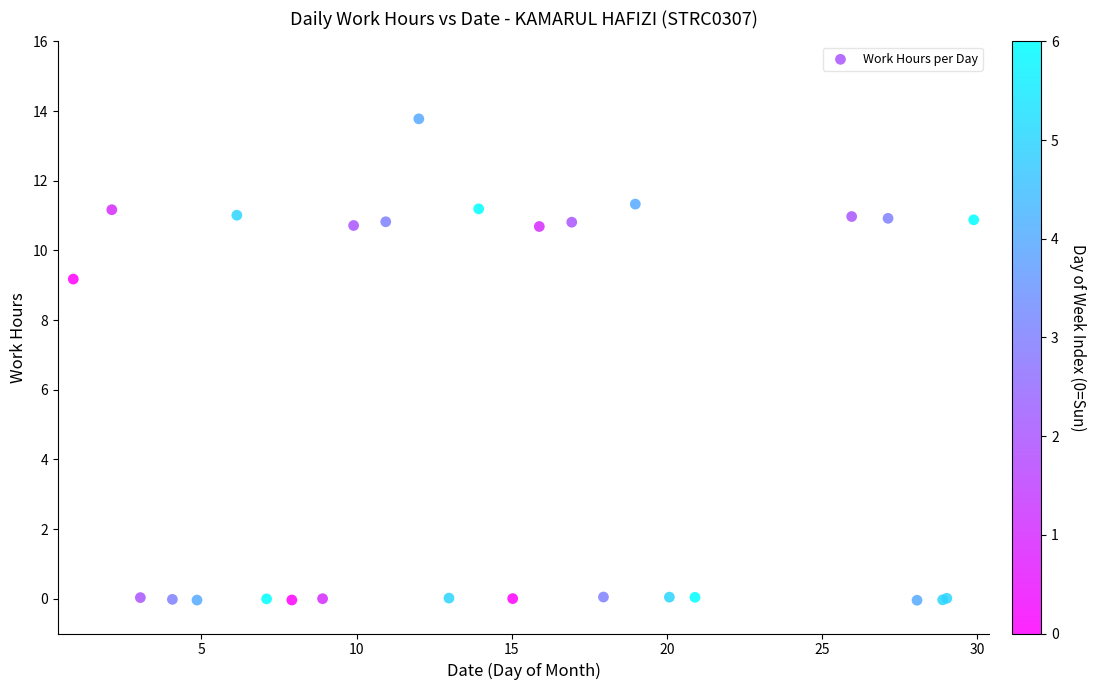

What Y value in the scatter plot is closest to 6?

9.2